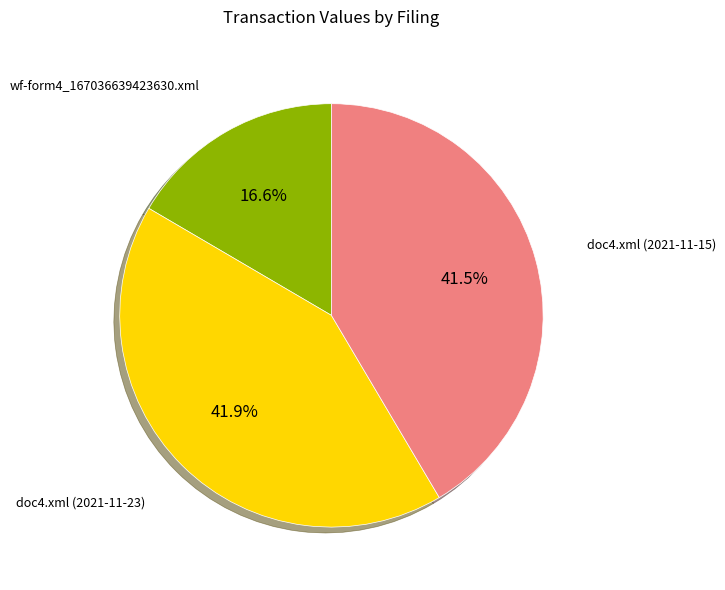

Count the number of slices in the pie.

3